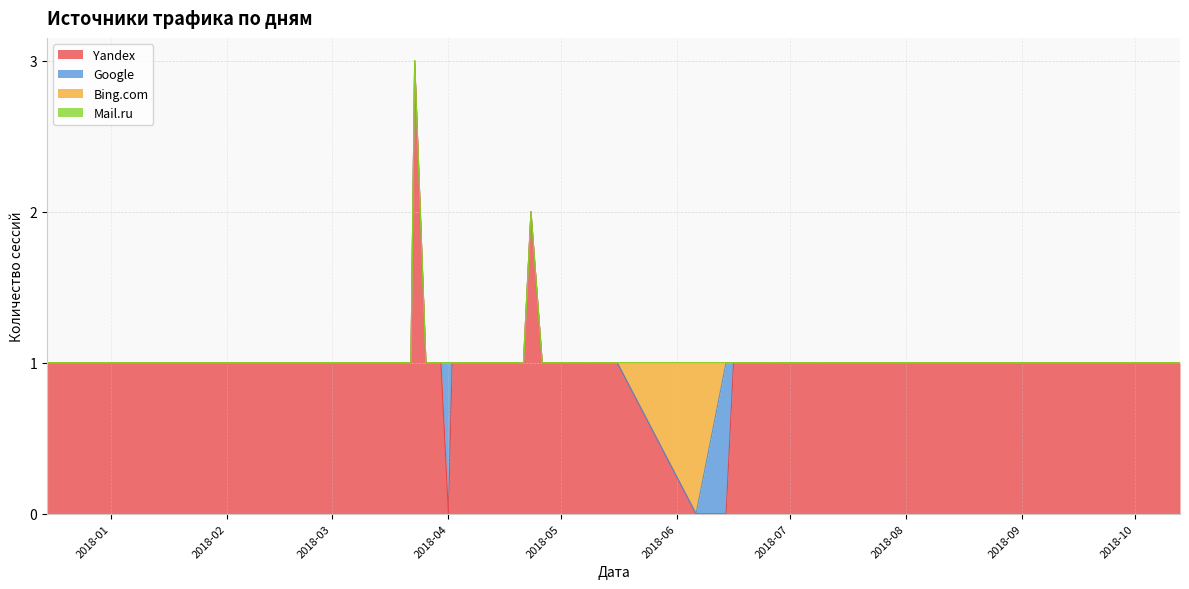

How many times do Yandex and Bing.com cross each other?

1